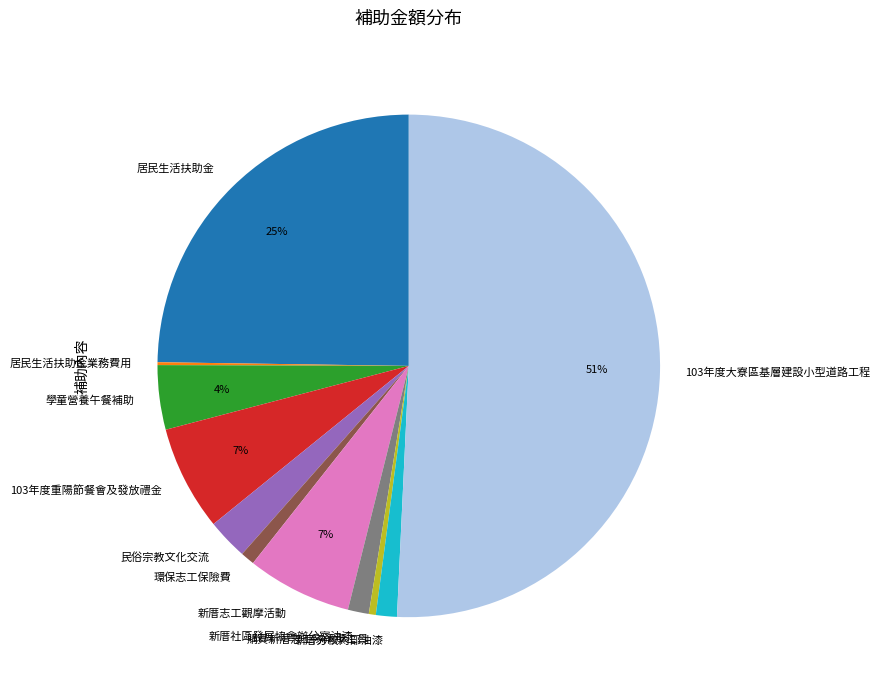

Approximately how many times larger is the value at 學童營養午餐補助 compared to 新厝志工觀摩活動?

0.6